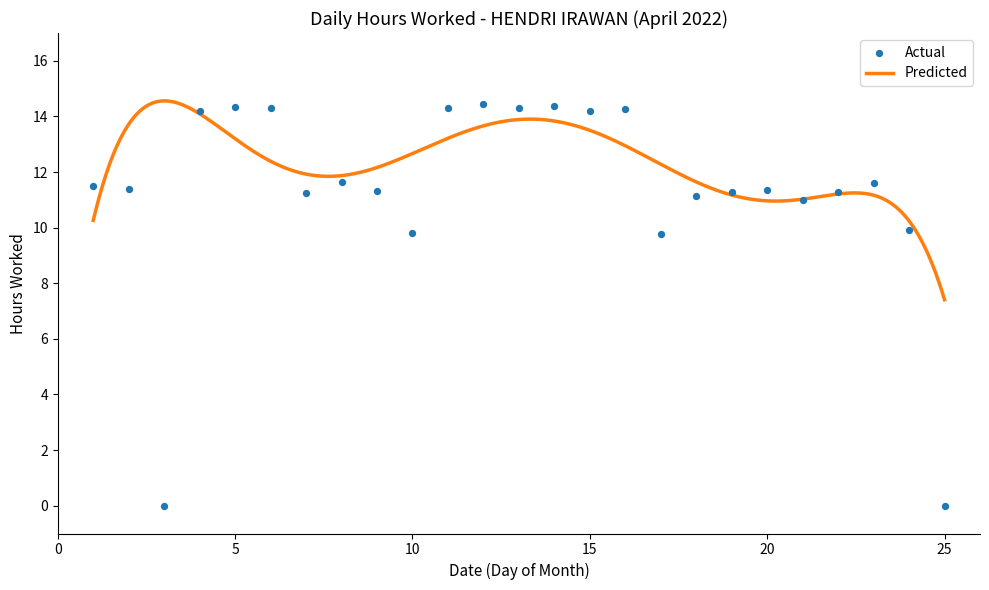

Between 3 and 1, which is larger?

1